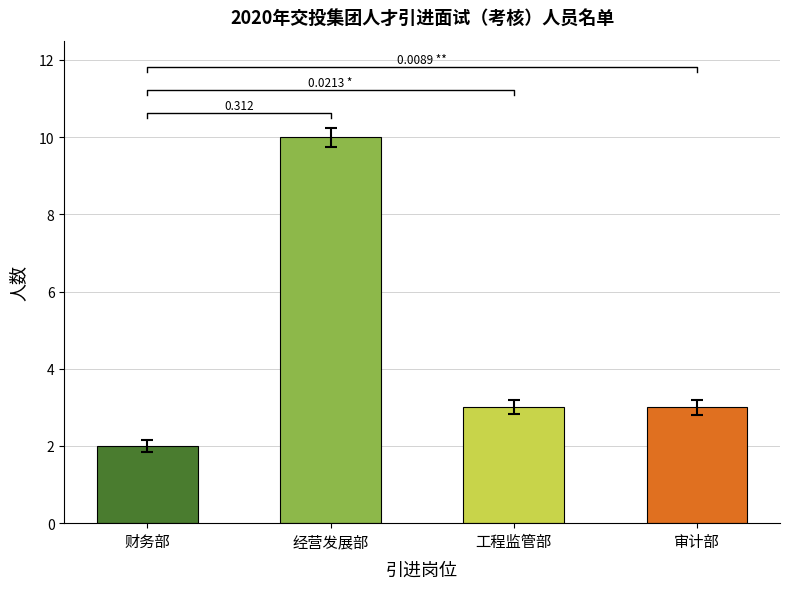

Approximately how many times larger is the value at 财务部 compared to 审计部?

0.7